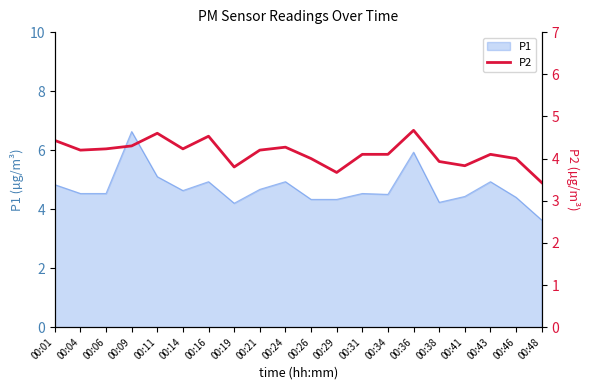

Rank the categories by value from highest to lowest.

00:36, 00:11, 00:16, 00:01, 00:09, 00:24, 00:06, 00:14, 00:04, 00:21, 00:31, 00:34, 00:43, 00:26, 00:46, 00:38, 00:41, 00:19, 00:29, 00:48